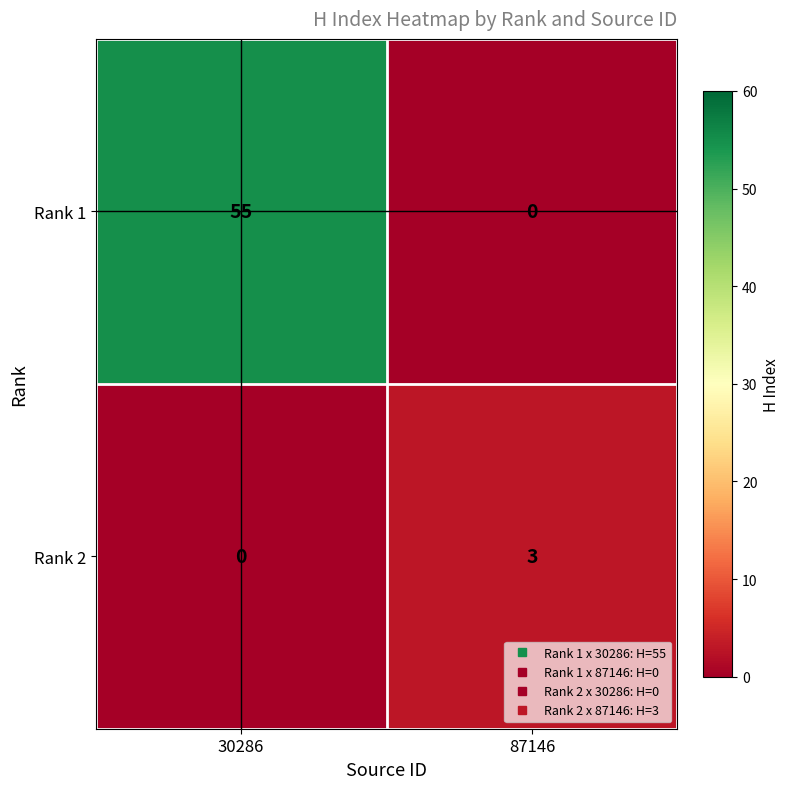

Reading left to right, list all the values displayed in this chart.

Rank 1: 30286=55	87146=0
Rank 2: 30286=0	87146=3